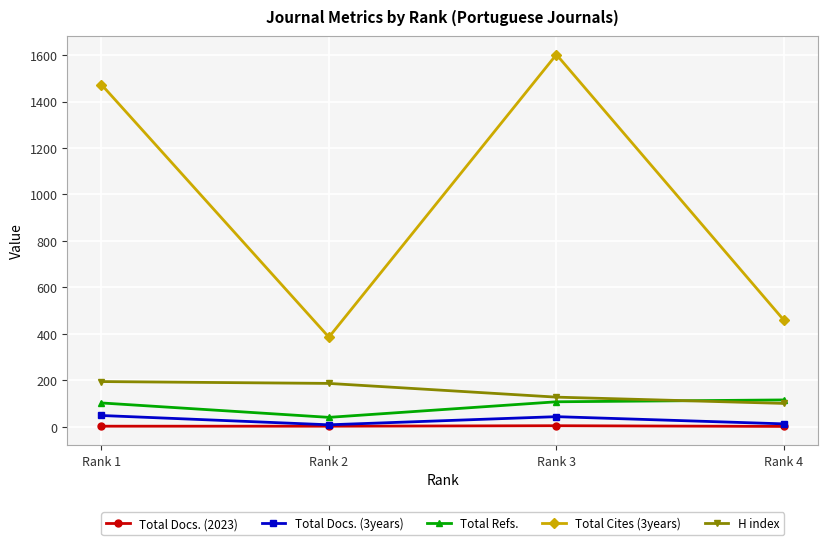

Does the chart display data point markers on the line(s)?

Yes